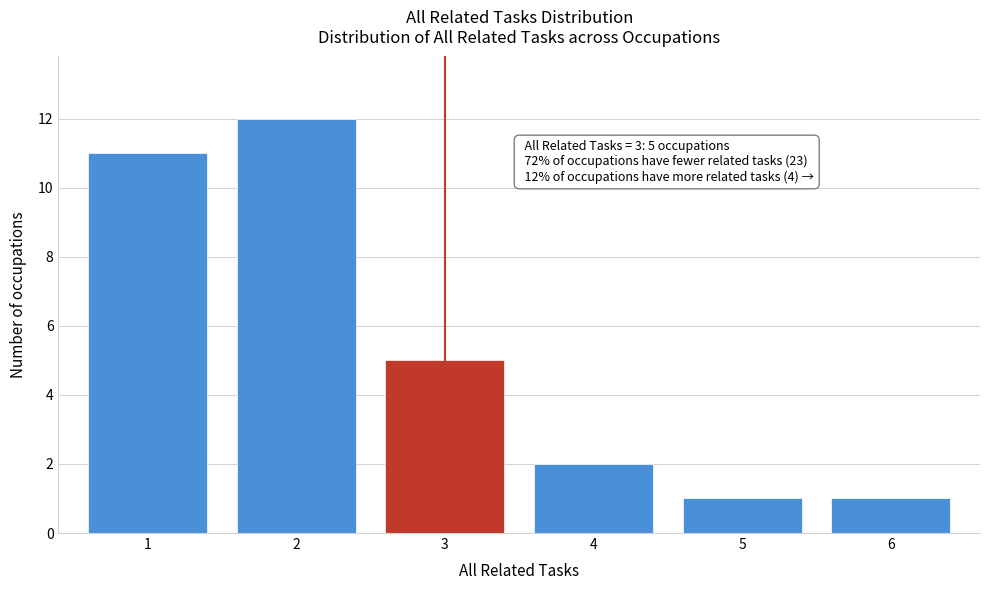

Over which range of the x-axis is the bar tallest?

1.5 to 2.5